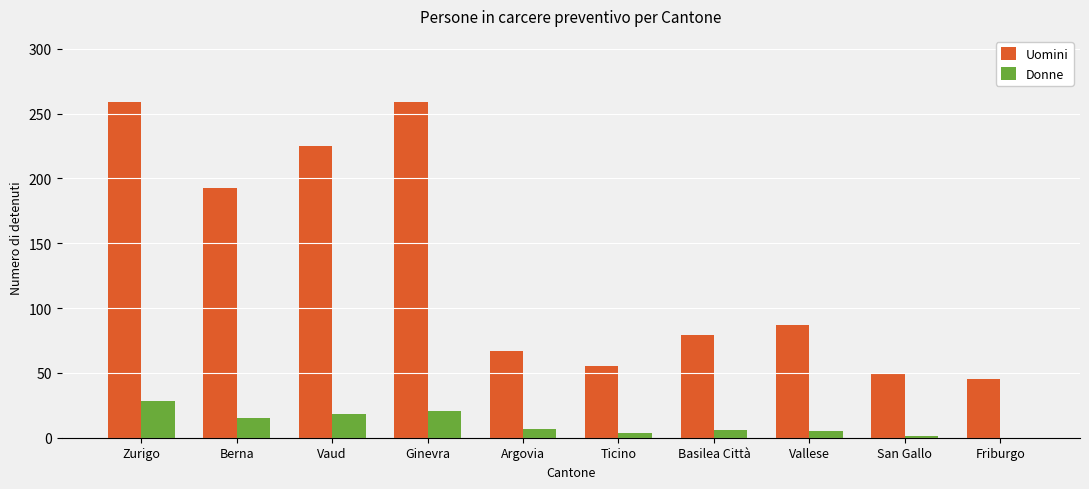

Which series changed the most between Argovia and Vallese?

Uomini